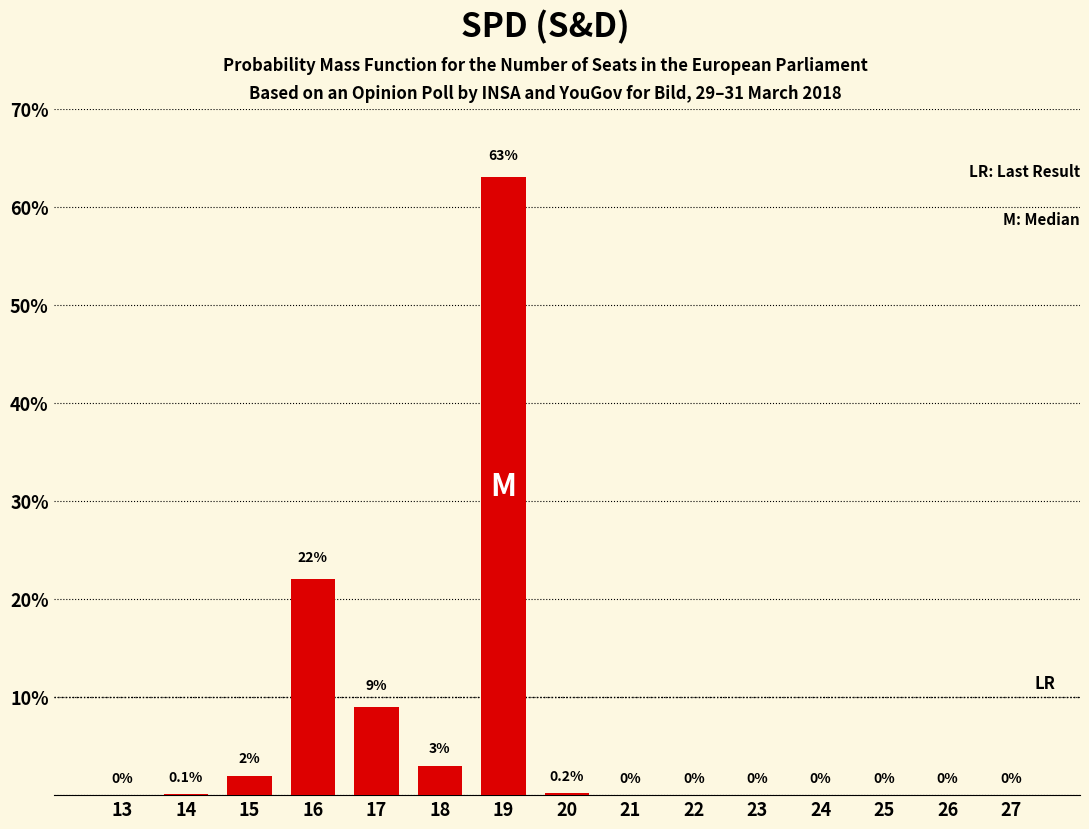

Reading left to right, what are all the values shown in this chart?

13=0.0	14=0.1	15=2.0	16=22.0	17=9.0	18=3.0	19=63.0	20=0.2	21=0.0	22=0.0	23=0.0	24=0.0	25=0.0	26=0.0	27=0.0